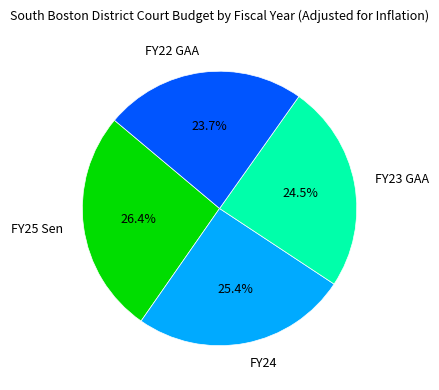

Count the number of slices in the pie.

4